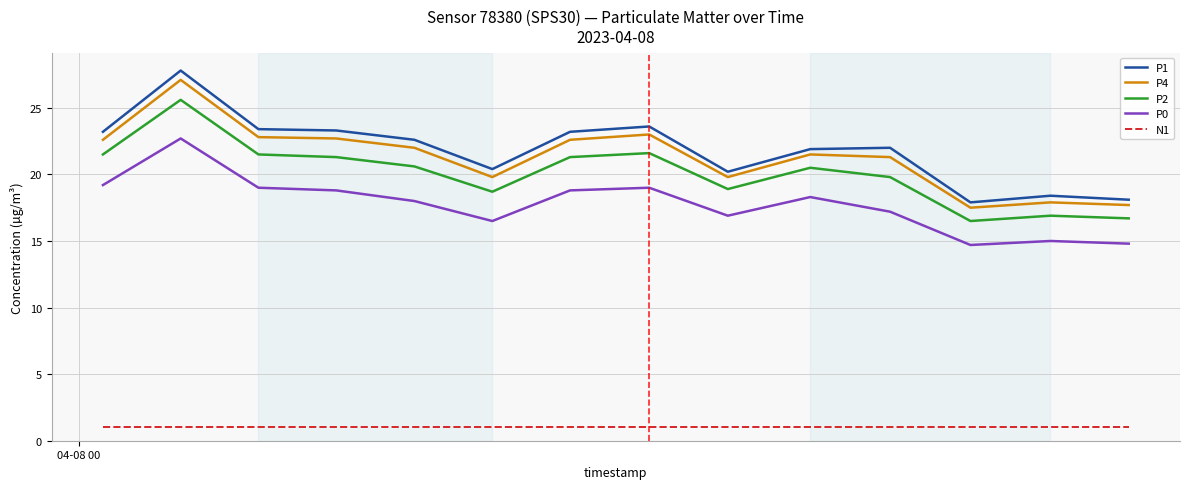

What is the smallest value displayed?

1.0